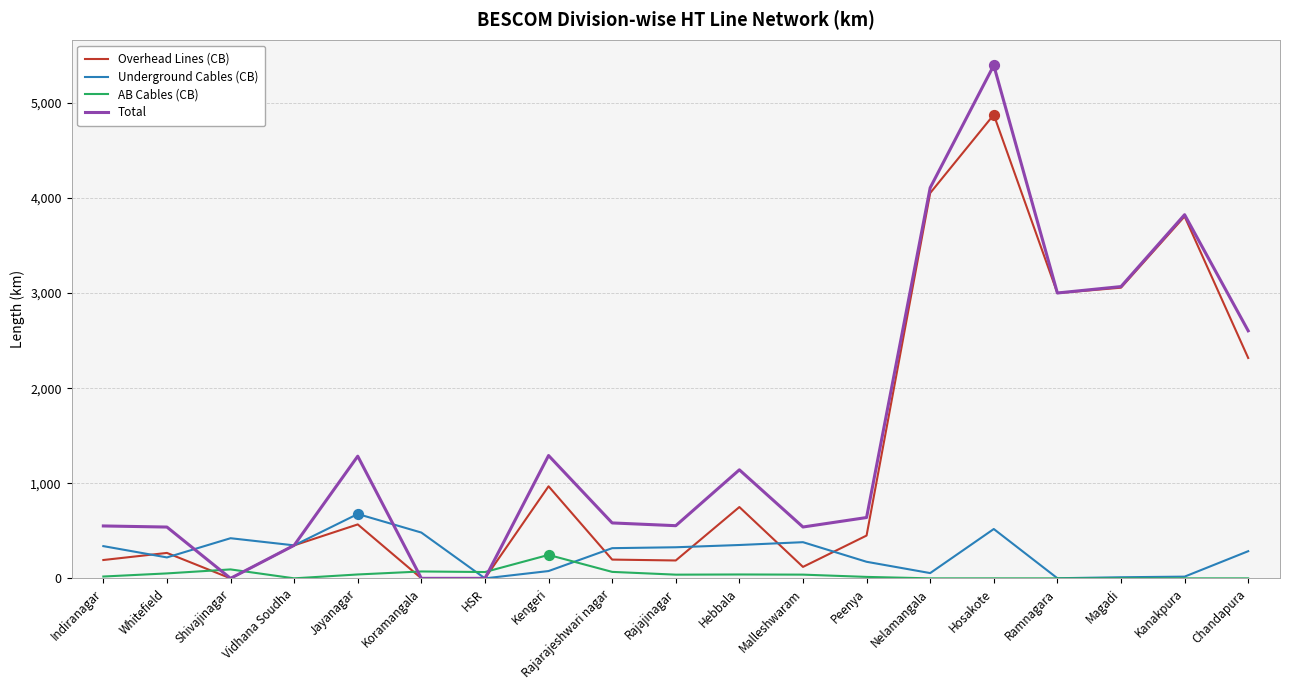

Which series has the largest total across all categories?

Total